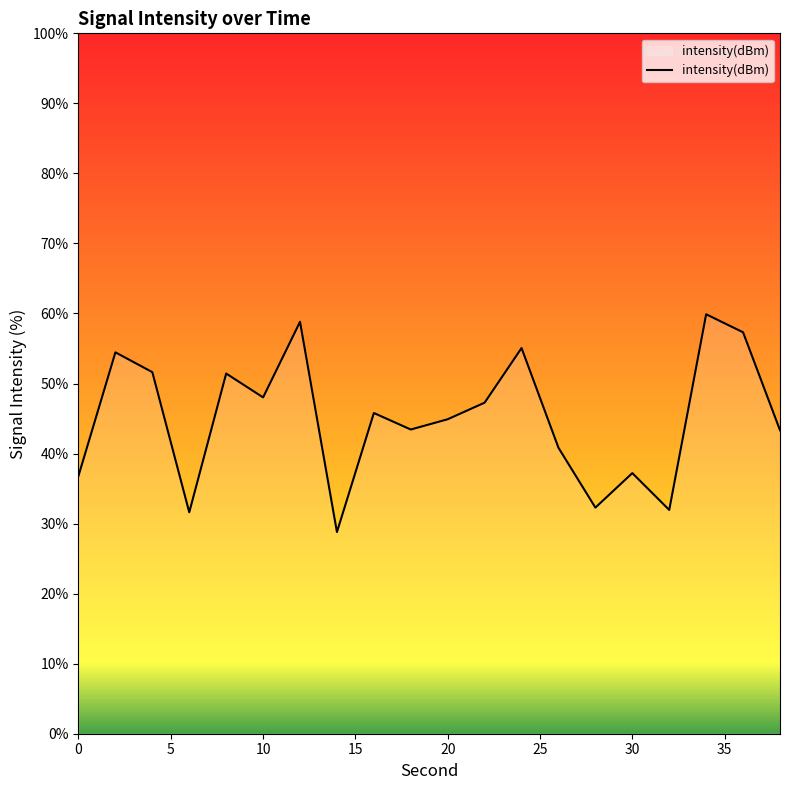

What is the difference between the second highest and minimum values?

30.0